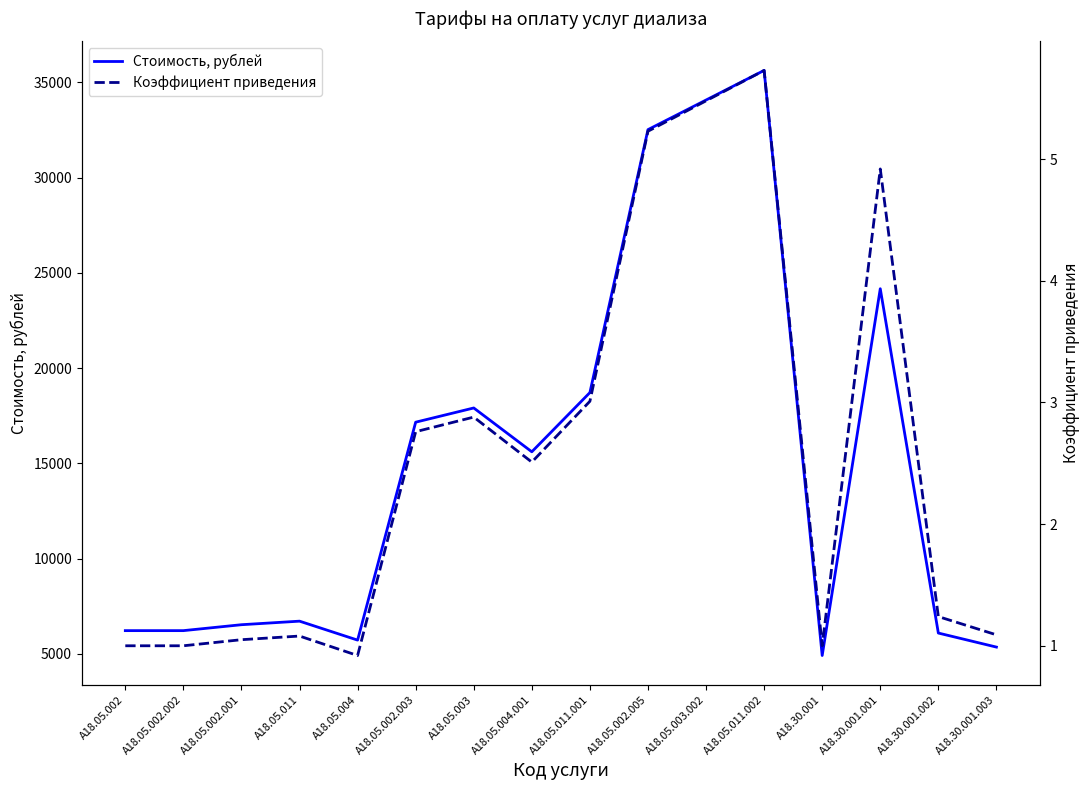

What is the difference between the second highest and second lowest values in the Стоимость, рублей series?

28720.8